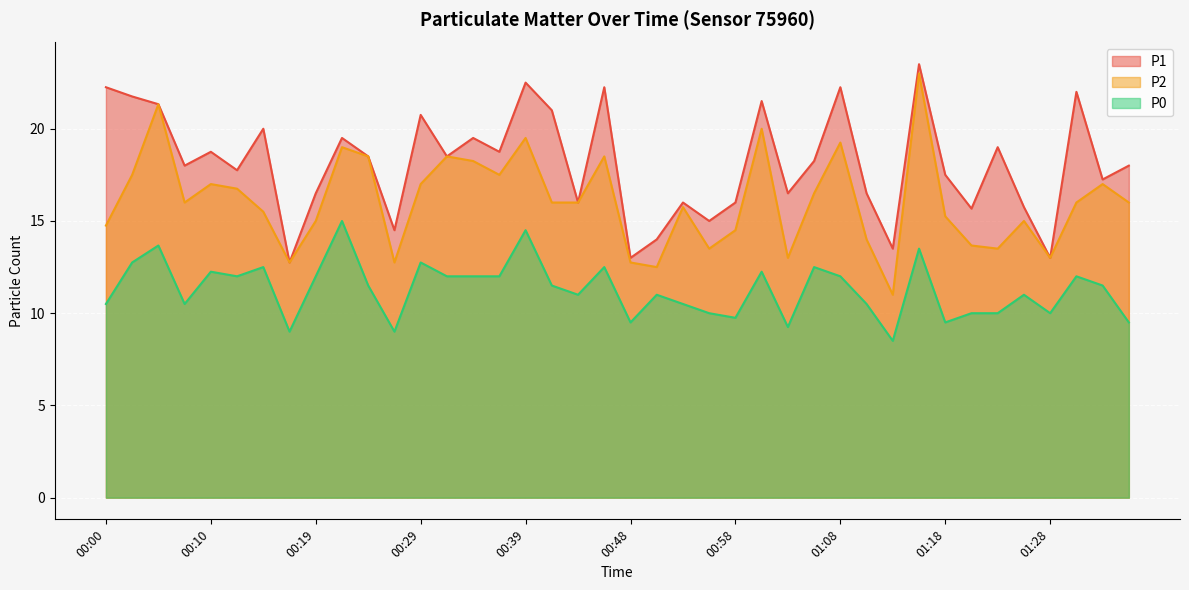

In P0, how many points are higher than both neighbors (excluding endpoints)?

13